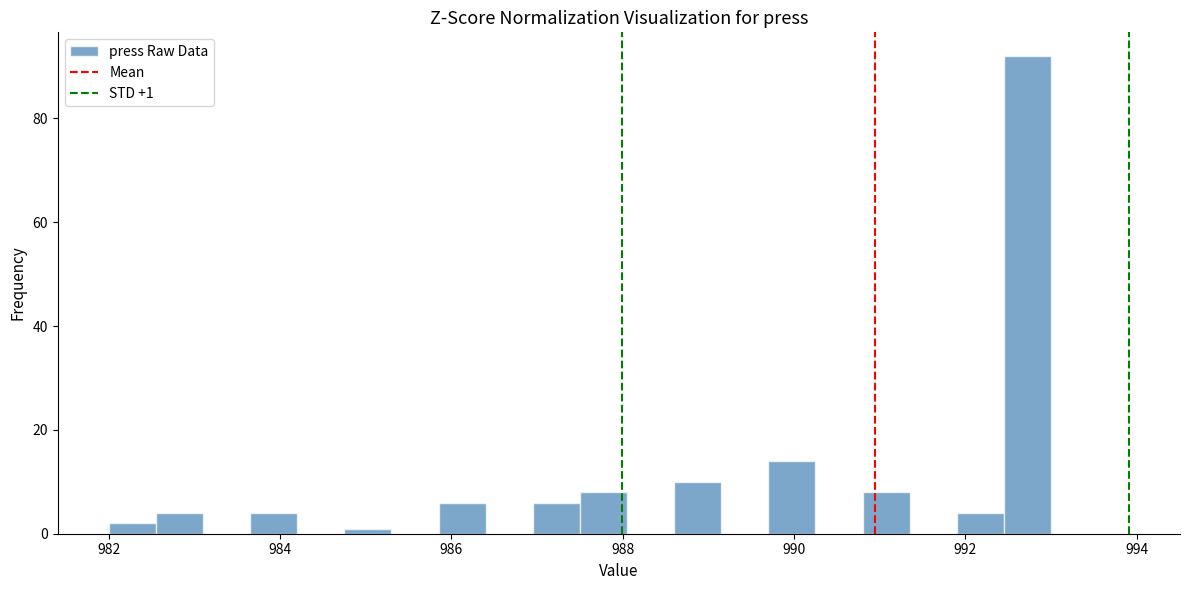

Read against the x-axis, roughly where is the centre of the tallest bar?

992.8